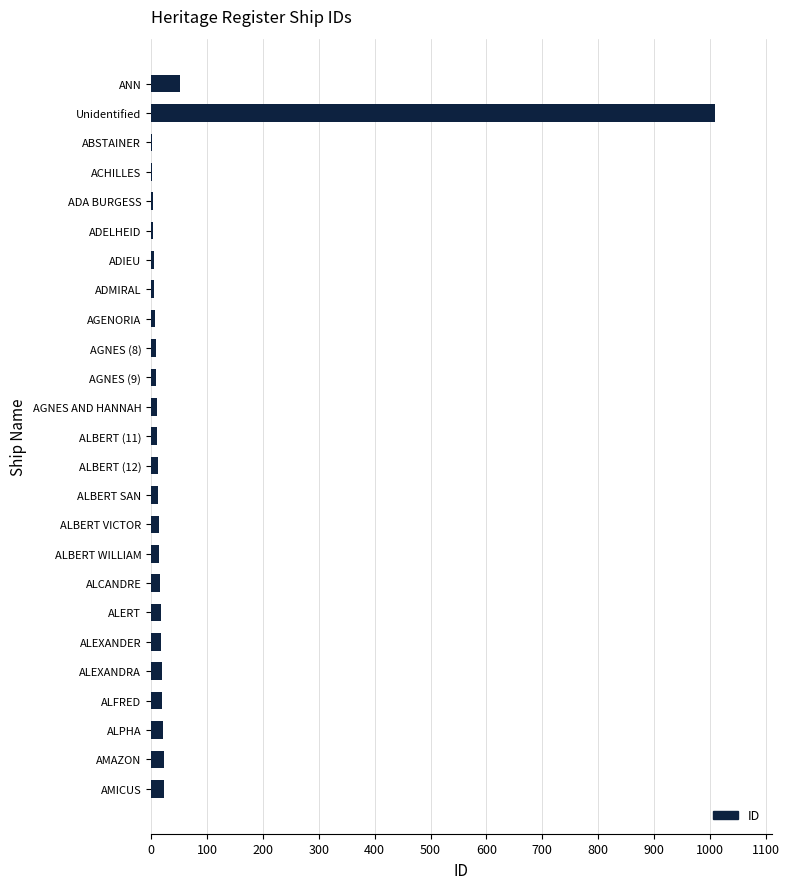

Between Unidentified and ALEXANDER, which is larger?

Unidentified